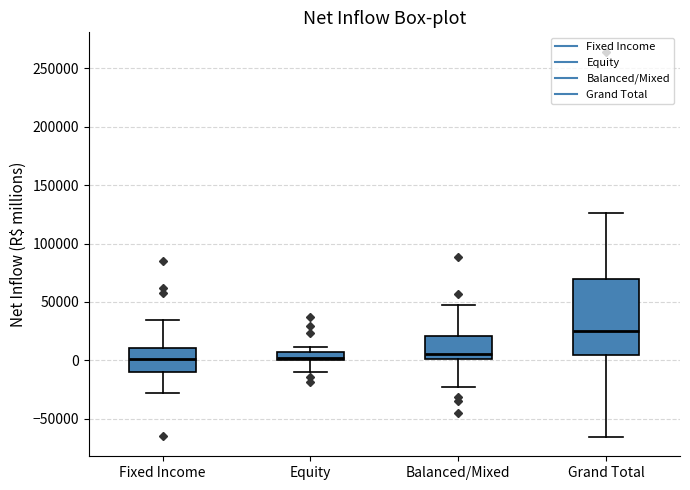

Which box's median line is the highest?

Grand Total